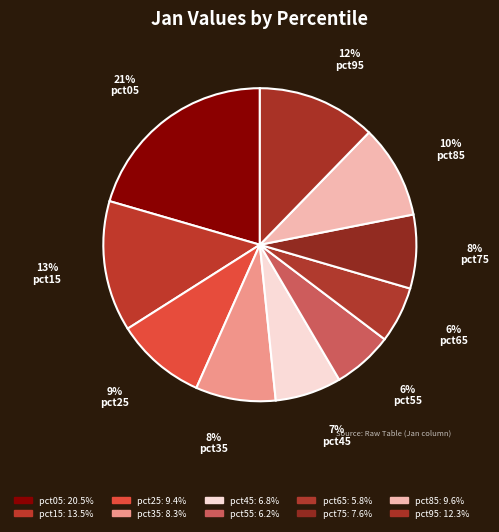

The pct55 slice represents 6% of the pie. True or false?

True